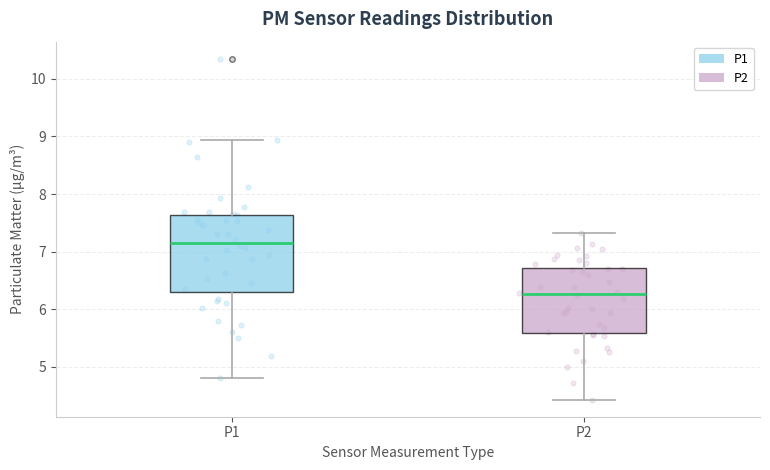

Reading left to right, read every box against the y-axis: the position of its median line, the range the box covers, and the ends of its whiskers. The values are not printed on the chart, so give them approximately, as read against the axis.

P1: median 7.2, box 6.3 to 7.6, whiskers 4.8 to 8.9
P2: median 6.3, box 5.6 to 6.7, whiskers 4.4 to 7.3